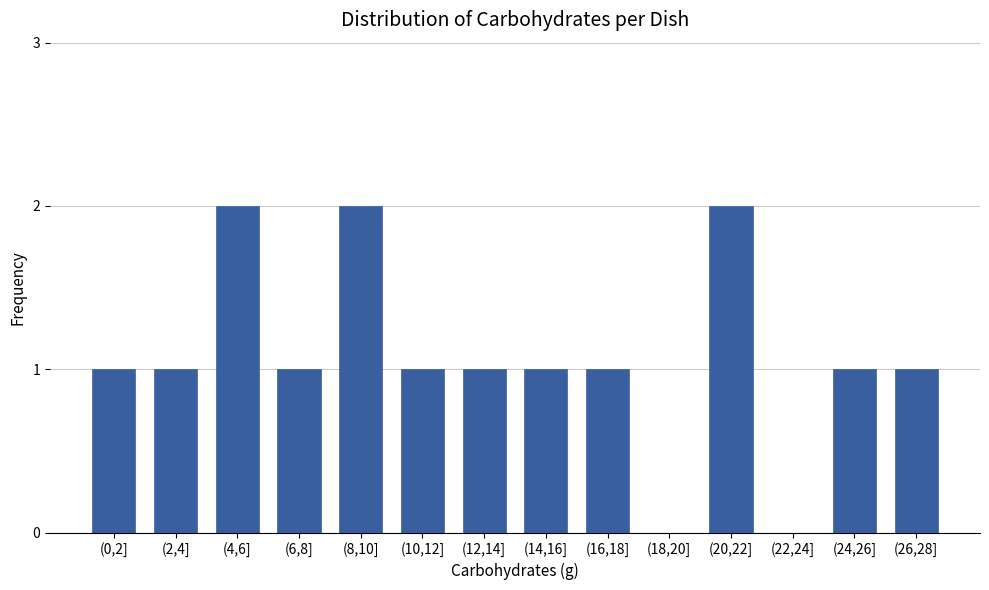

Reading left to right, transcribe all the data shown in this chart.

(0,2]=1	(2,4]=1	(4,6]=2	(6,8]=1	(8,10]=2	(10,12]=1	(12,14]=1	(14,16]=1	(16,18]=1	(18,20]=0	(20,22]=2	(22,24]=0	(24,26]=1	(26,28]=1